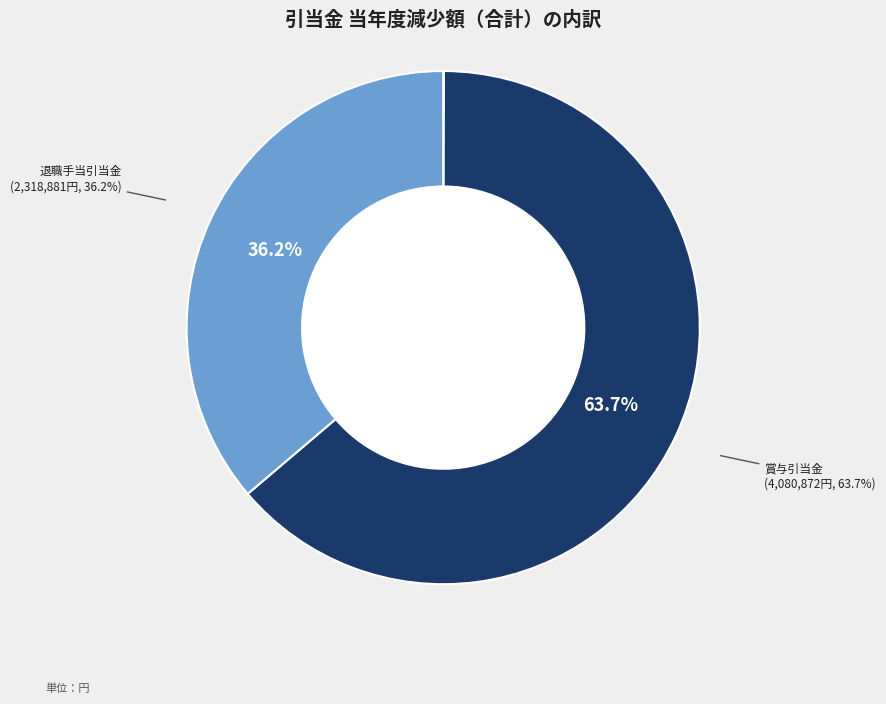

Is there any slice that represents more than half of the pie?

Yes